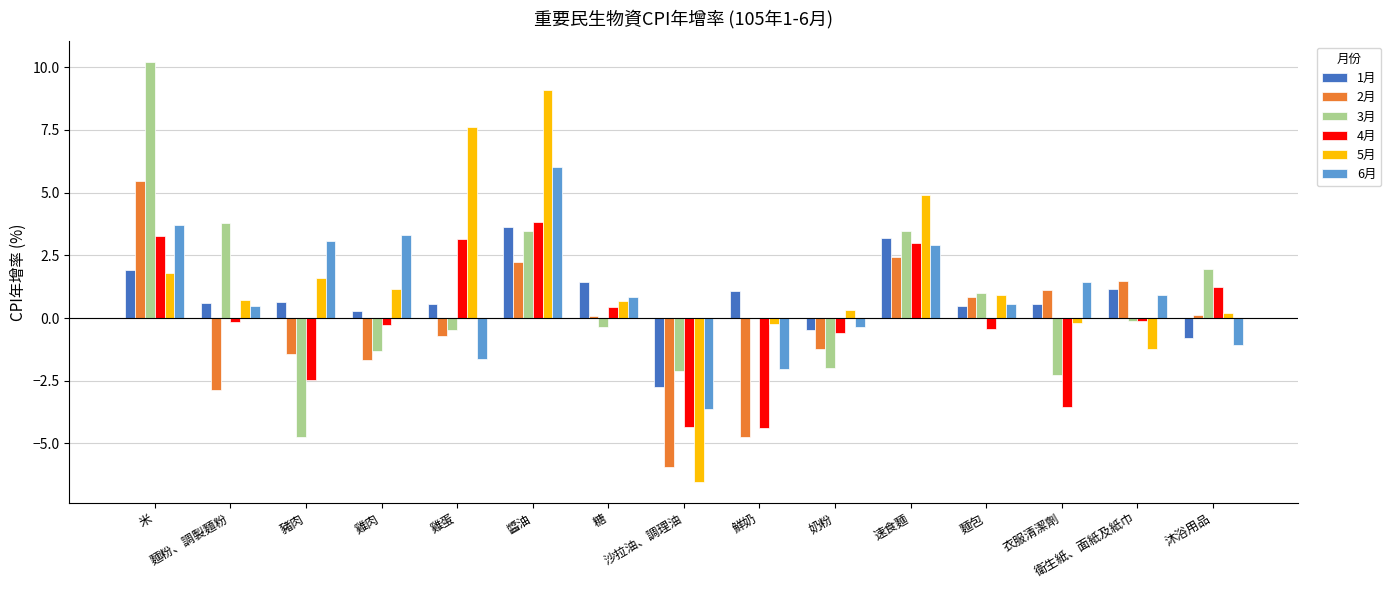

What is the highest value of the 4月 series?

3.8